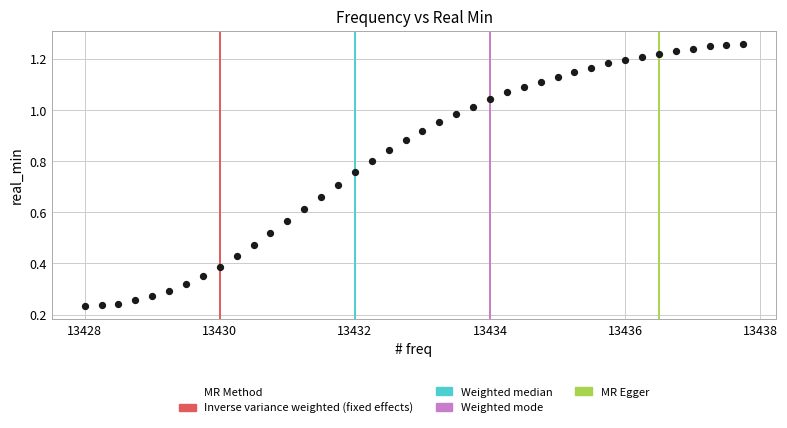

What is the range of X values (max minus min)?

9.8